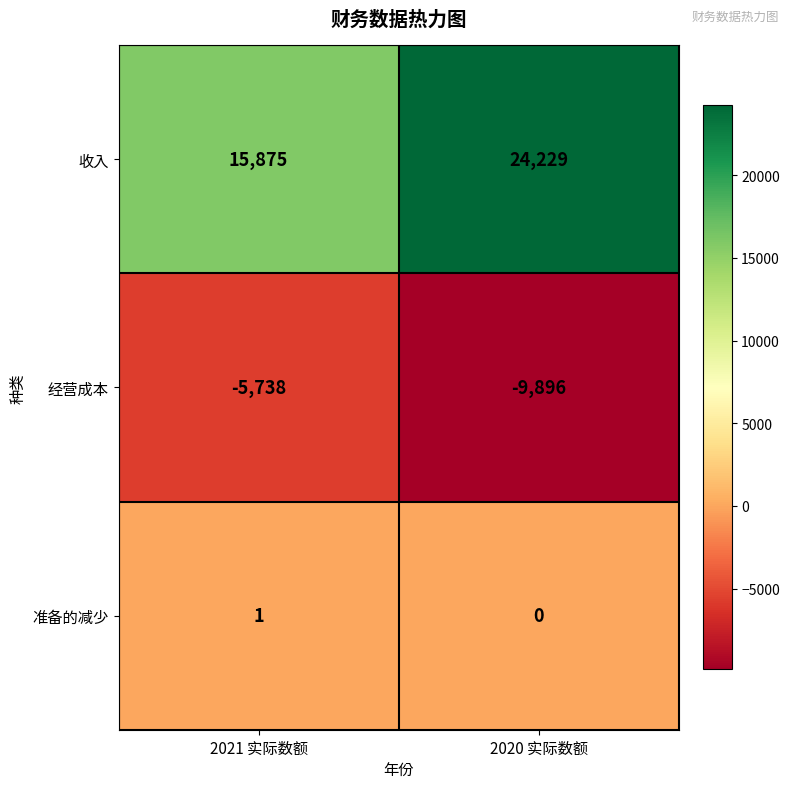

The value of 收入 at 2021 实际数额 is 27067. True or false?

False